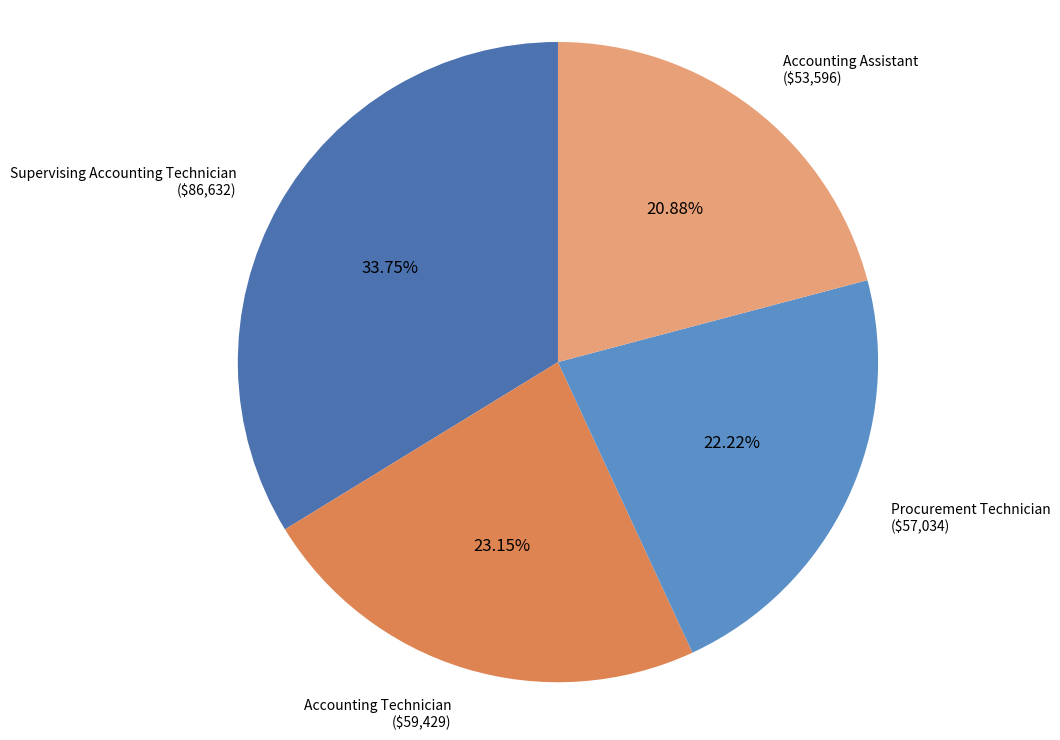

Is there a majority slice in this chart?

No